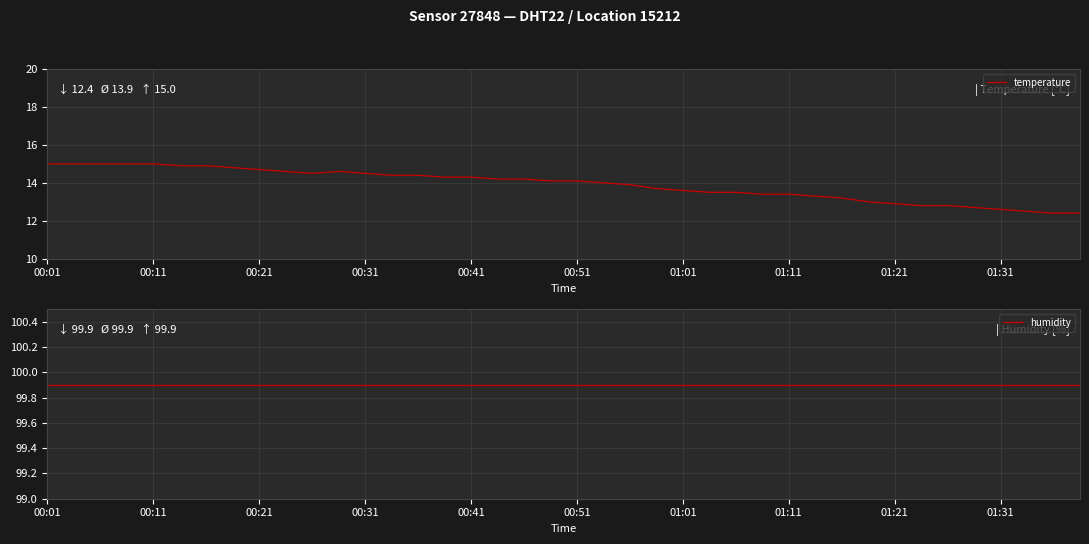

What is the highest value of the temperature series?

15.0